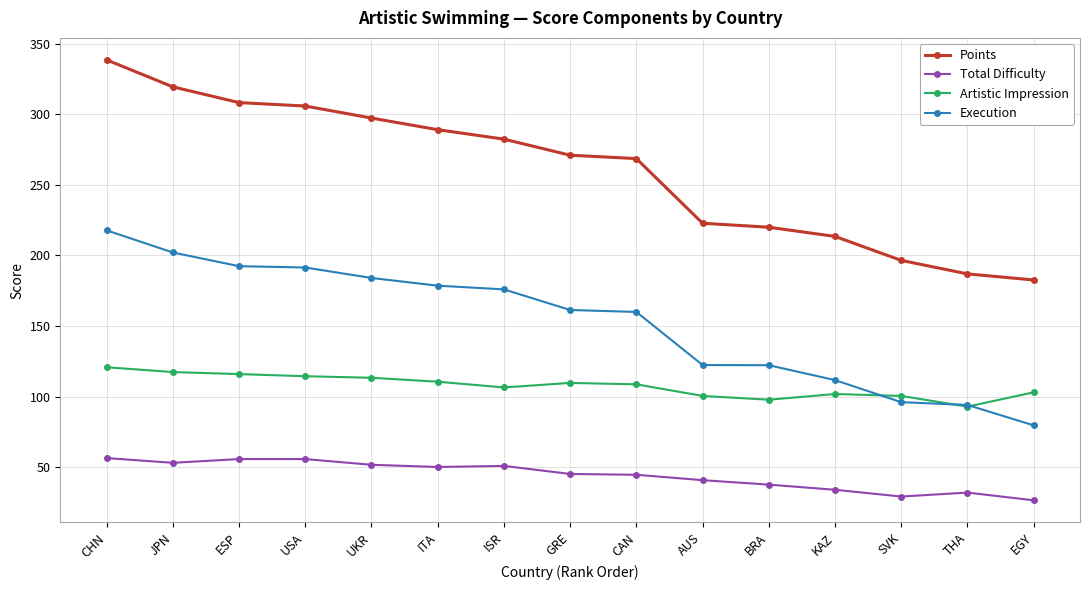

What is the value of the Total Difficulty point at the 12th from the left?

34.0